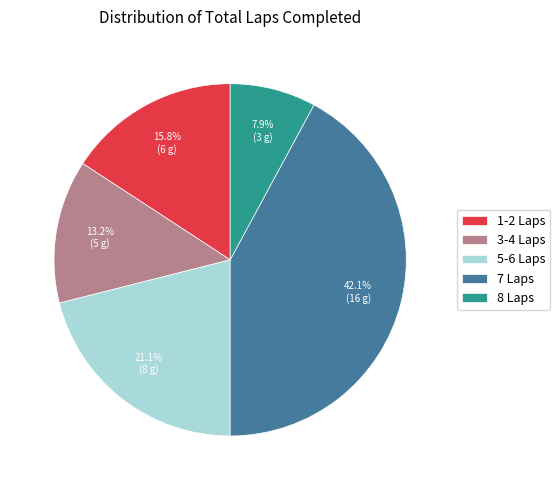

What percentage is the 7 Laps slice, to the nearest percent?

42%